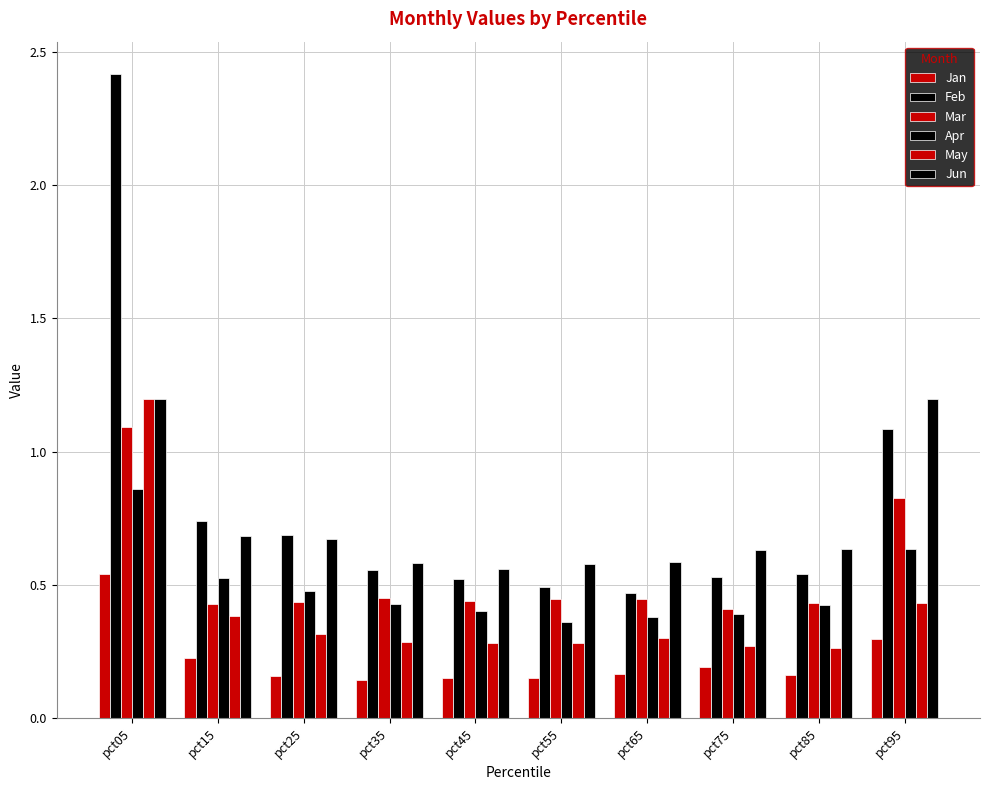

How many bars are there in each group?

6